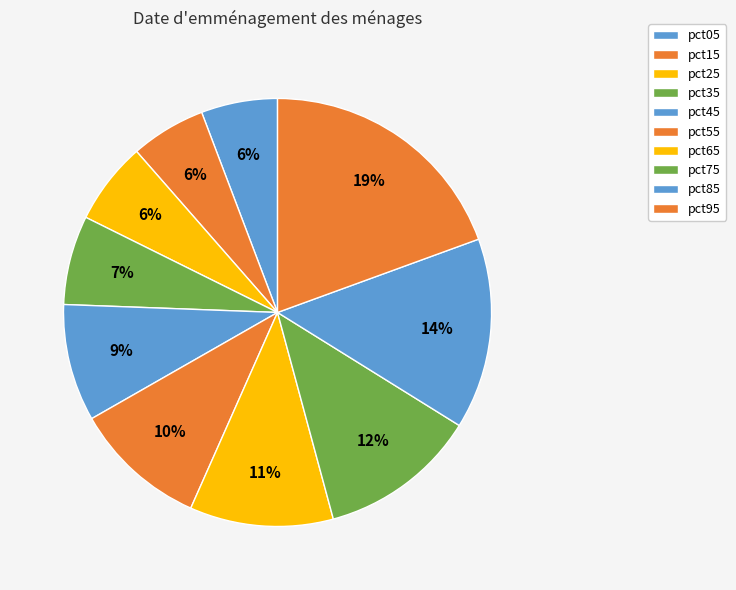

How many slices are in this pie chart?

10